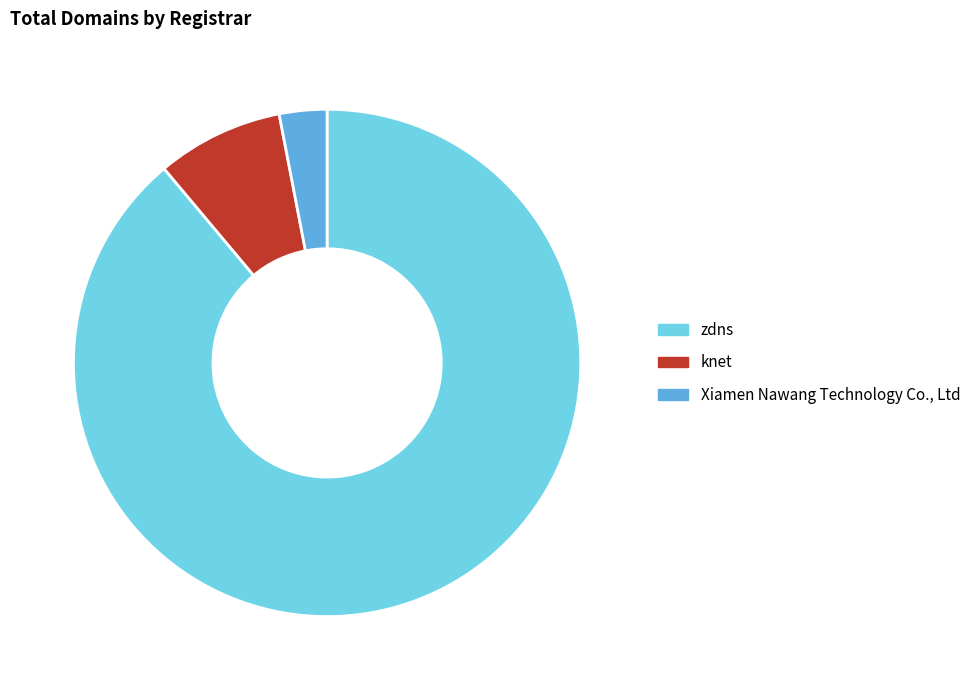

What is the smallest slice in the pie chart?

Xiamen Nawang Technology Co., Ltd